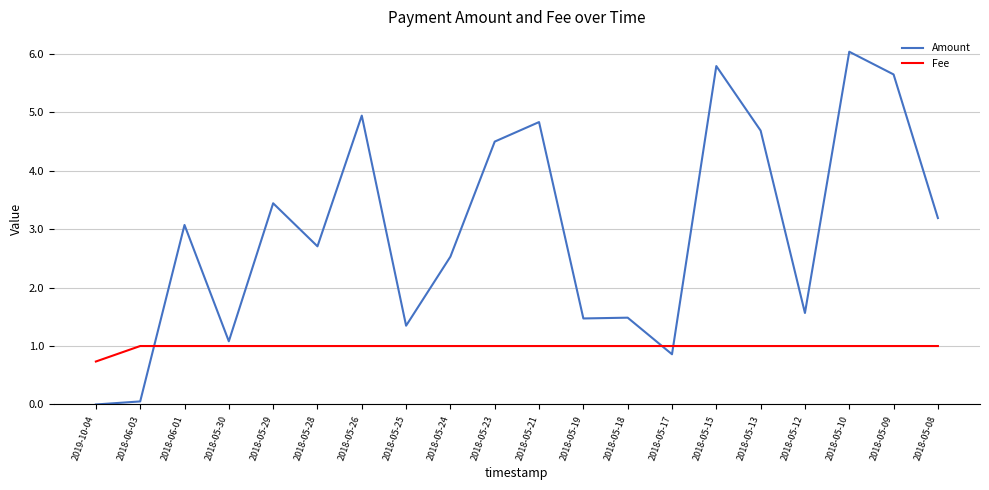

What position from the left is 2018-05-08?

20